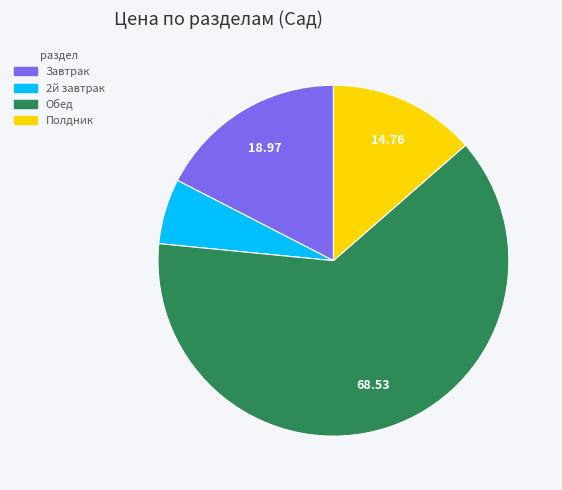

Between Полдник and Обед, which is larger?

Обед